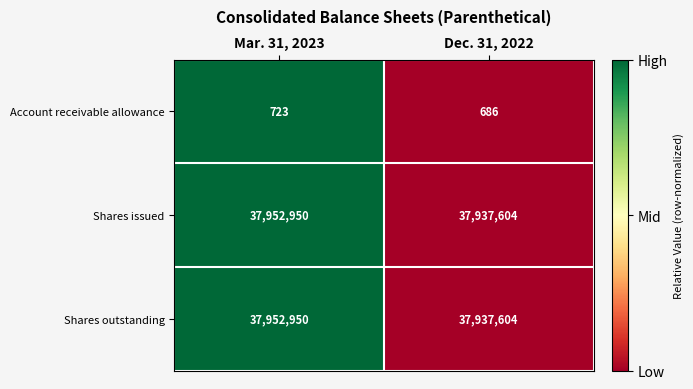

Count the number of categories in the chart.

2